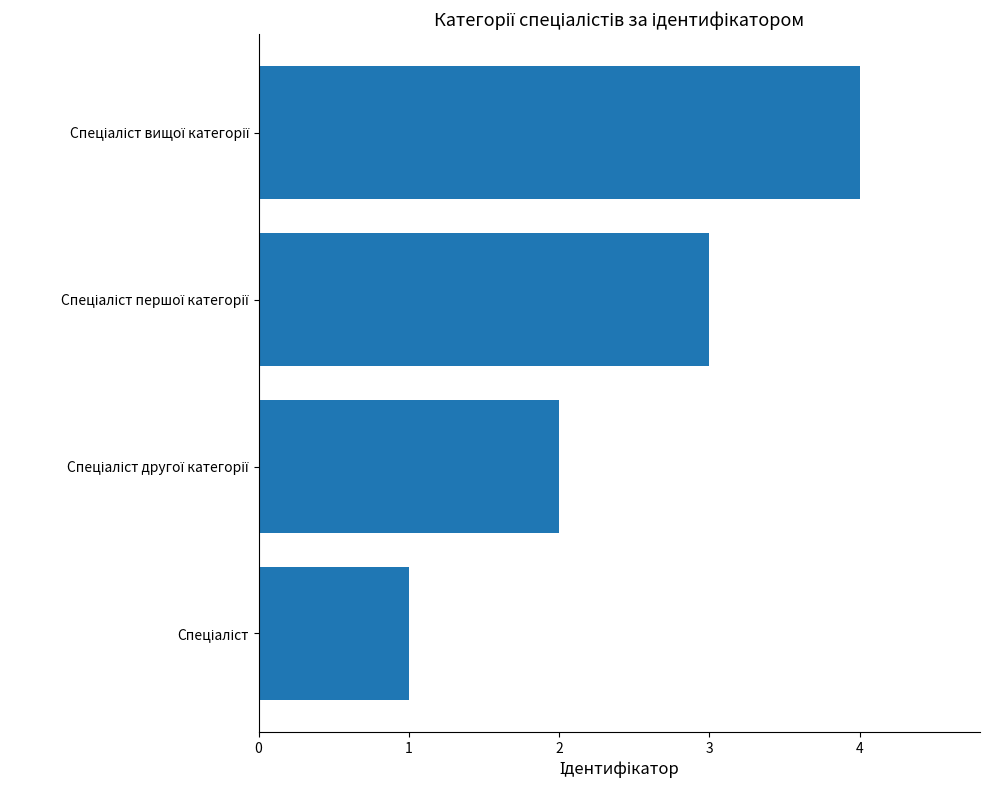

What is the difference between the maximum and minimum values?

3